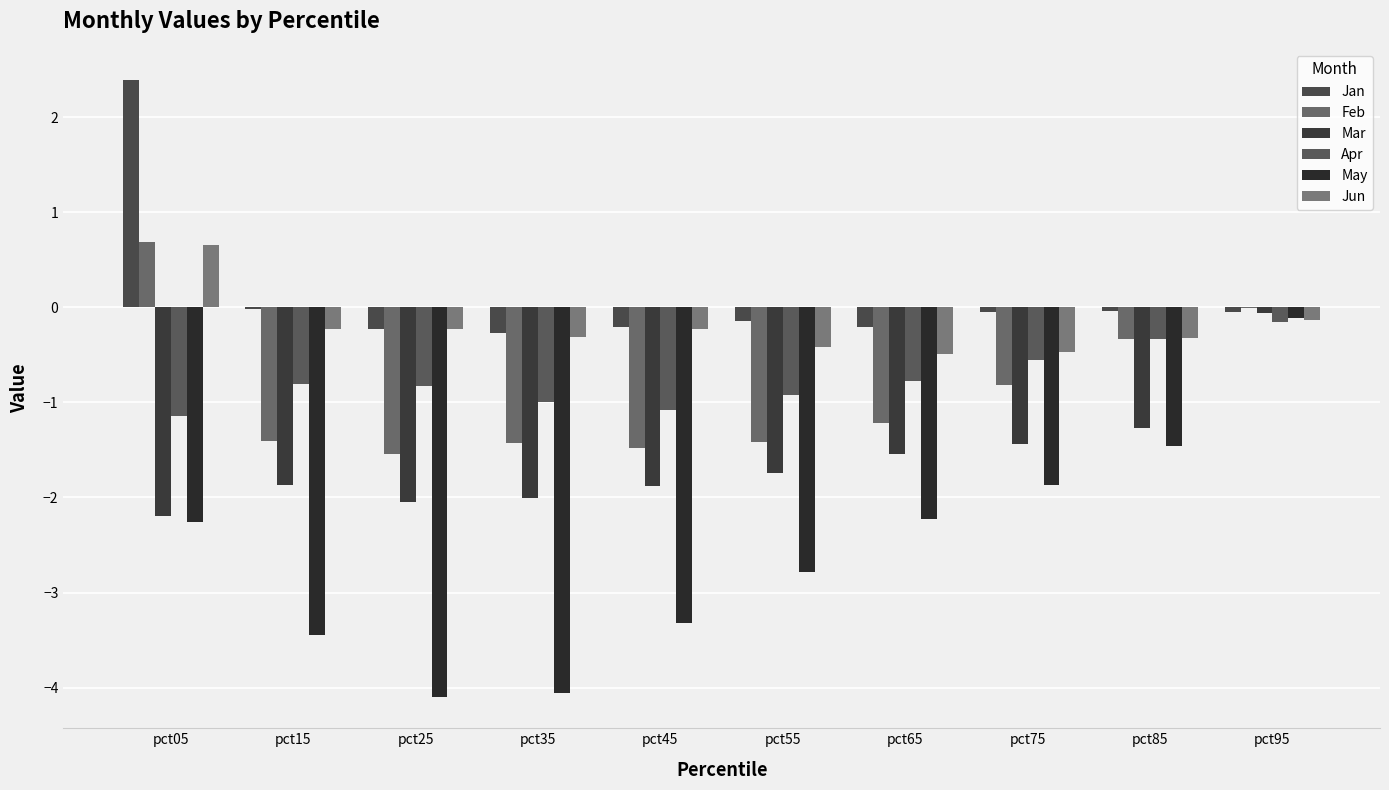

How many series are shown in this chart?

6